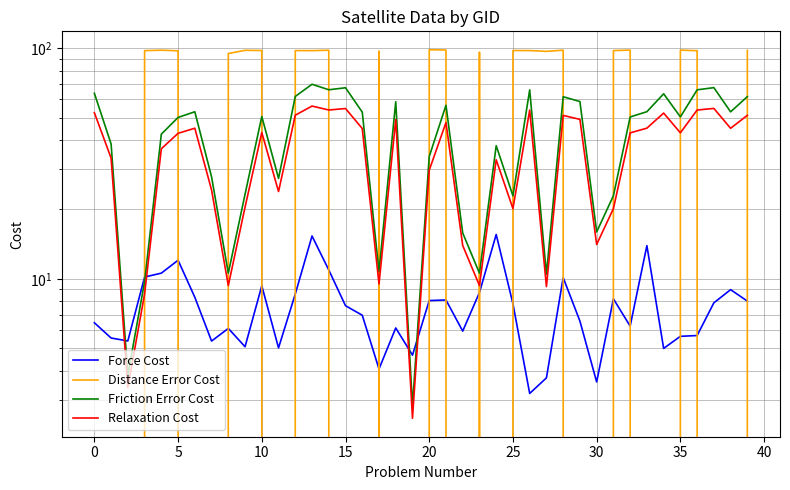

Reading left to right, what are all the values shown in this chart?

Force Cost: 6.5	5.5	5.4	10.2	10.6	12.0	8.3	5.4	6.1	5.1	9.3	5.0	8.6	15.3	10.9	7.6	7.0	4.1	6.1	4.7	8.1	8.1	5.9	8.7	15.6	7.8	3.2	3.7	10.1	6.6	3.6	8.2	6.2	13.9	5.0	5.6	5.7	7.9	9.0	8.0
Distance Error Cost: -79.7	-79.8	-71.3	97.6	98.1	97.4	-79.8	-80.7	94.8	97.9	97.7	-81.5	97.7	97.6	98.0	-79.7	-79.7	97.3	-80.0	-61.0	98.5	98.2	-81.4	96.1	-80.8	97.7	97.7	96.9	98.1	-79.9	-81.4	97.7	98.2	-79.9	-79.5	98.1	97.6	-79.8	-80.1	97.9
Friction Error Cost: 63.8	38.4	3.8	9.7	42.4	50.1	53.0	27.7	10.6	23.3	50.6	27.3	61.8	69.8	66.0	67.4	52.8	10.8	58.6	2.8	33.9	56.6	15.8	10.6	37.8	22.9	66.0	10.5	61.6	58.7	16.0	22.9	50.3	53.1	63.4	50.4	66.0	67.5	53.0	61.7
Relaxation Cost: 52.6	33.4	3.4	8.6	36.6	42.8	45.0	24.3	9.4	20.5	43.1	23.9	51.2	56.1	54.0	54.8	44.9	9.5	49.1	2.5	29.6	47.6	14.0	9.4	32.8	20.2	53.9	9.3	51.1	49.1	14.1	20.2	43.0	45.0	52.3	43.0	53.9	54.8	45.0	51.2